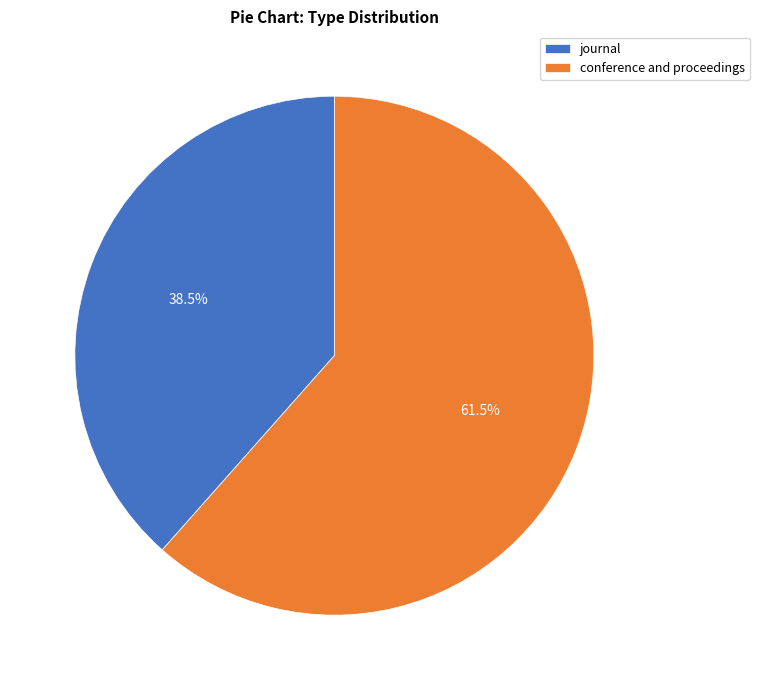

What is the ratio of the value at journal to the value at conference and proceedings?

0.6